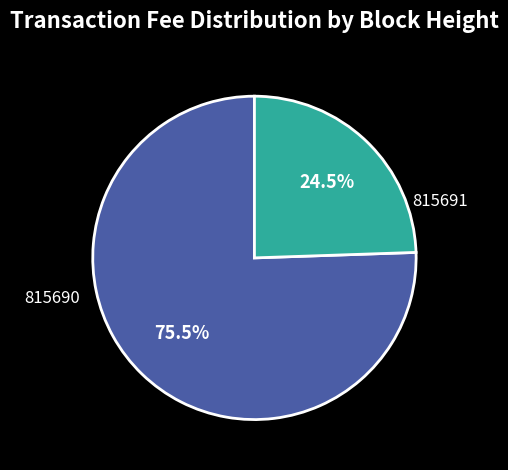

Count the number of slices in the pie.

2